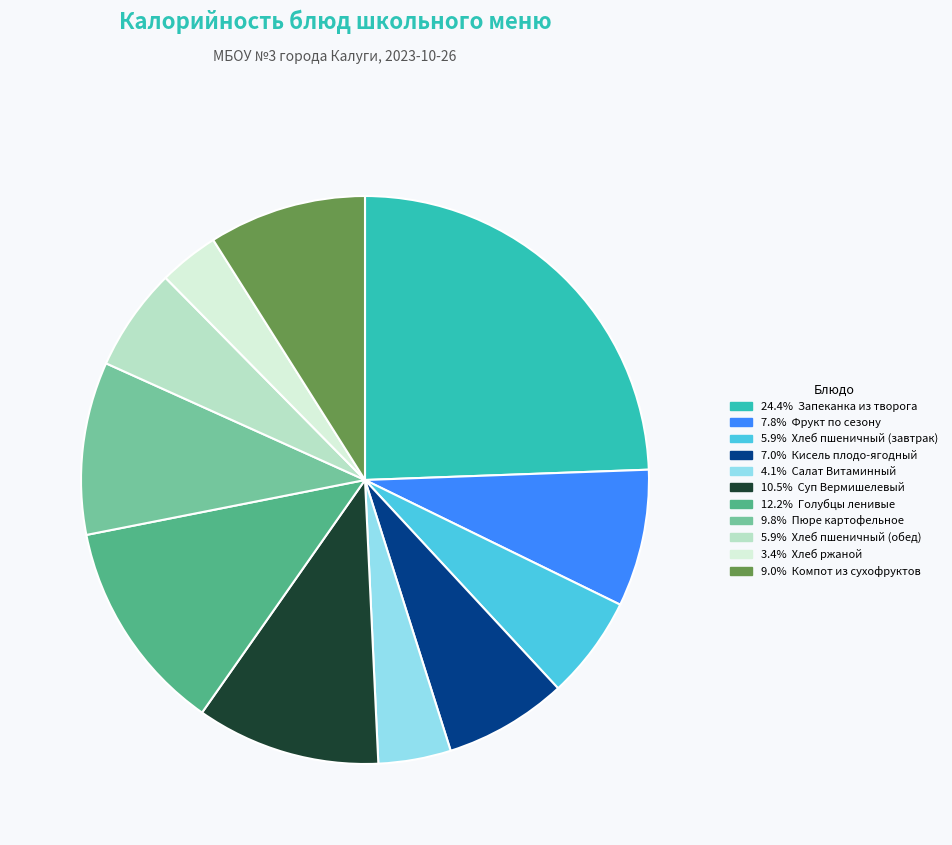

Is there any slice that represents more than half of the pie?

No